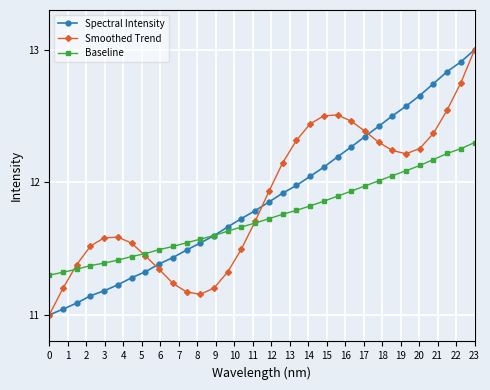

At how many categories does at least one series exceed 12?

15